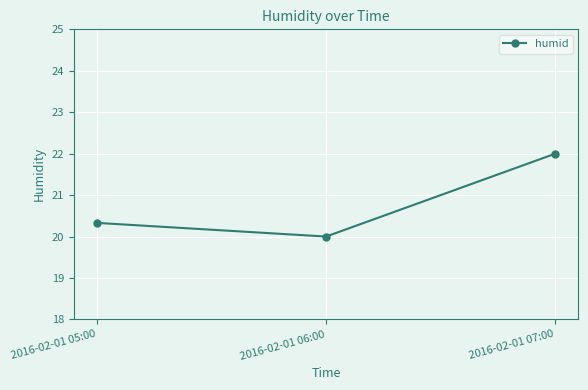

What is the average value?

20.8